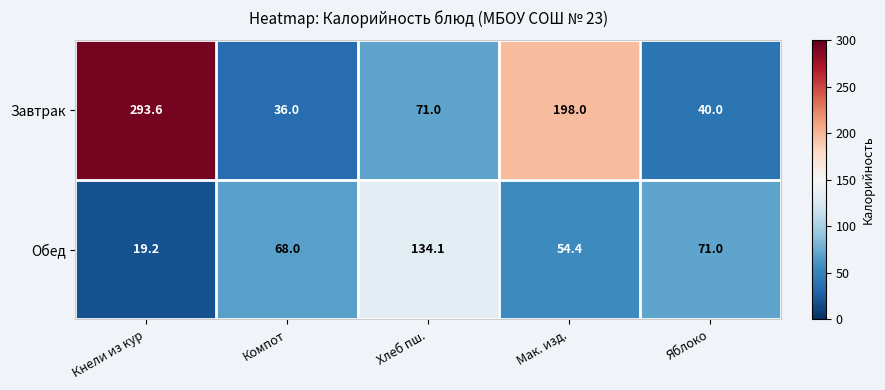

Reading left to right, extract all data points from this chart.

Завтрак: Кнели из кур=293.6	Компот=36.0	Хлеб пш.=71.0	Мак. изд.=198.0	Яблоко=40.0
Обед: Кнели из кур=19.2	Компот=68.0	Хлеб пш.=134.1	Мак. изд.=54.4	Яблоко=71.0